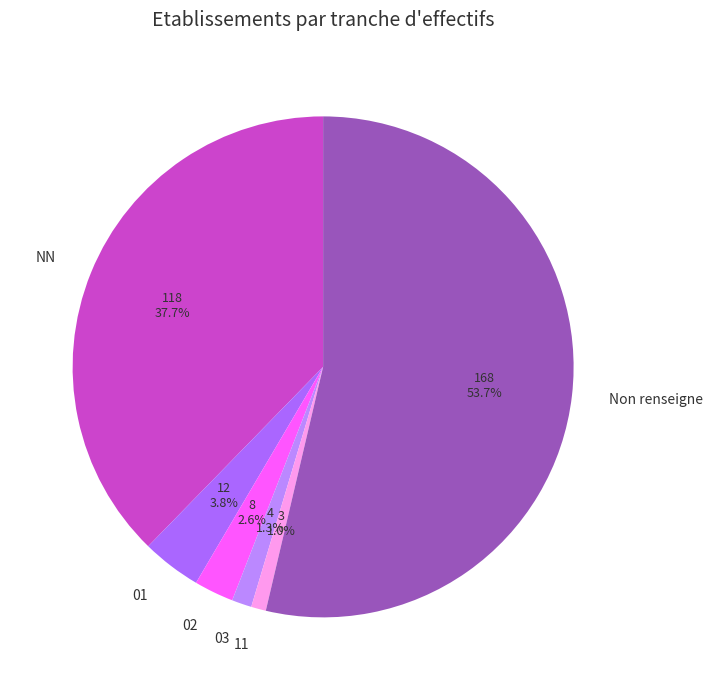

Which category has the biggest portion of the pie?

Non renseigne